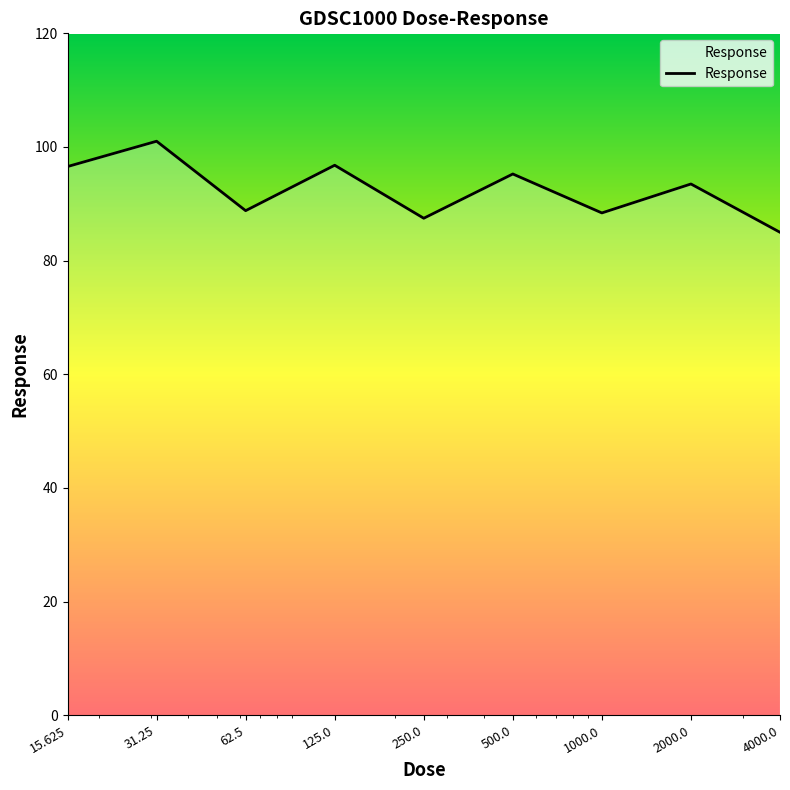

What is the maximum value shown in the chart?

101.0